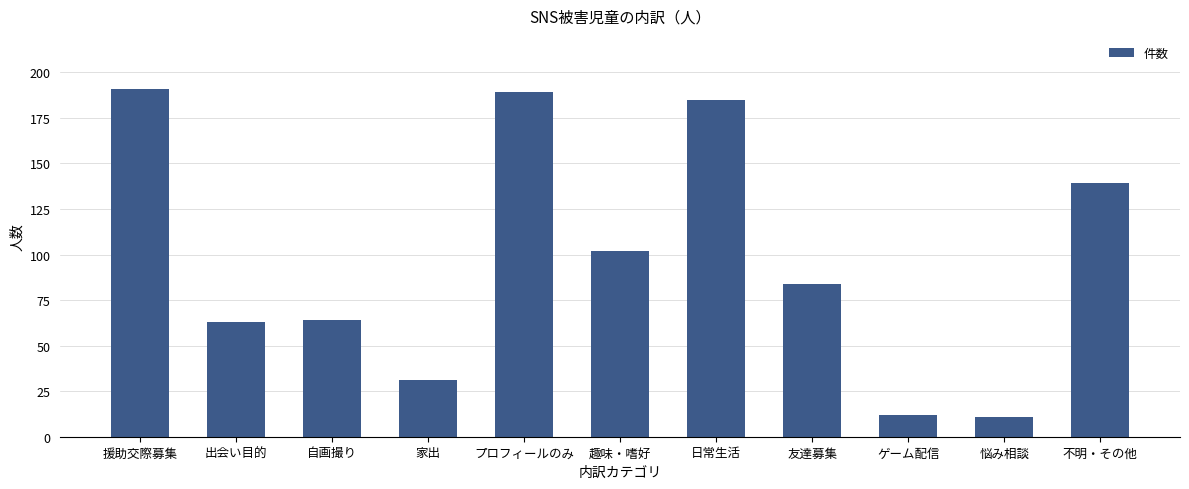

What is the difference between the second highest and second lowest values?

177